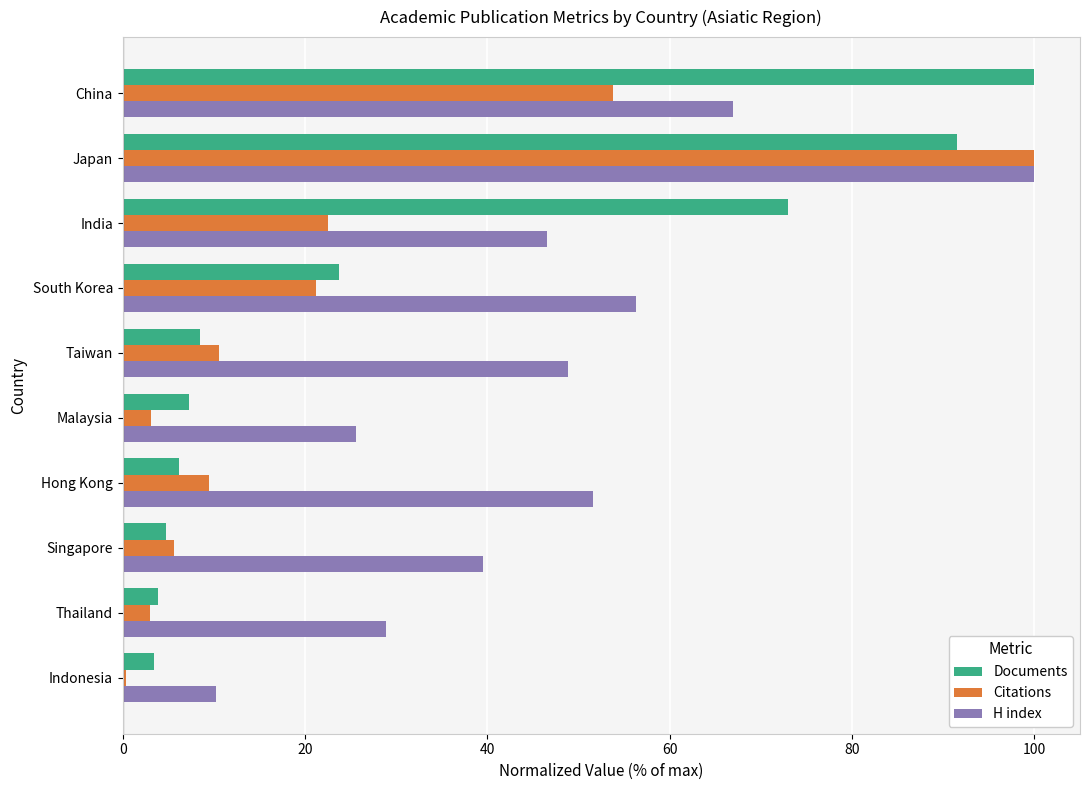

At how many categories does at least one series exceed 50?

5